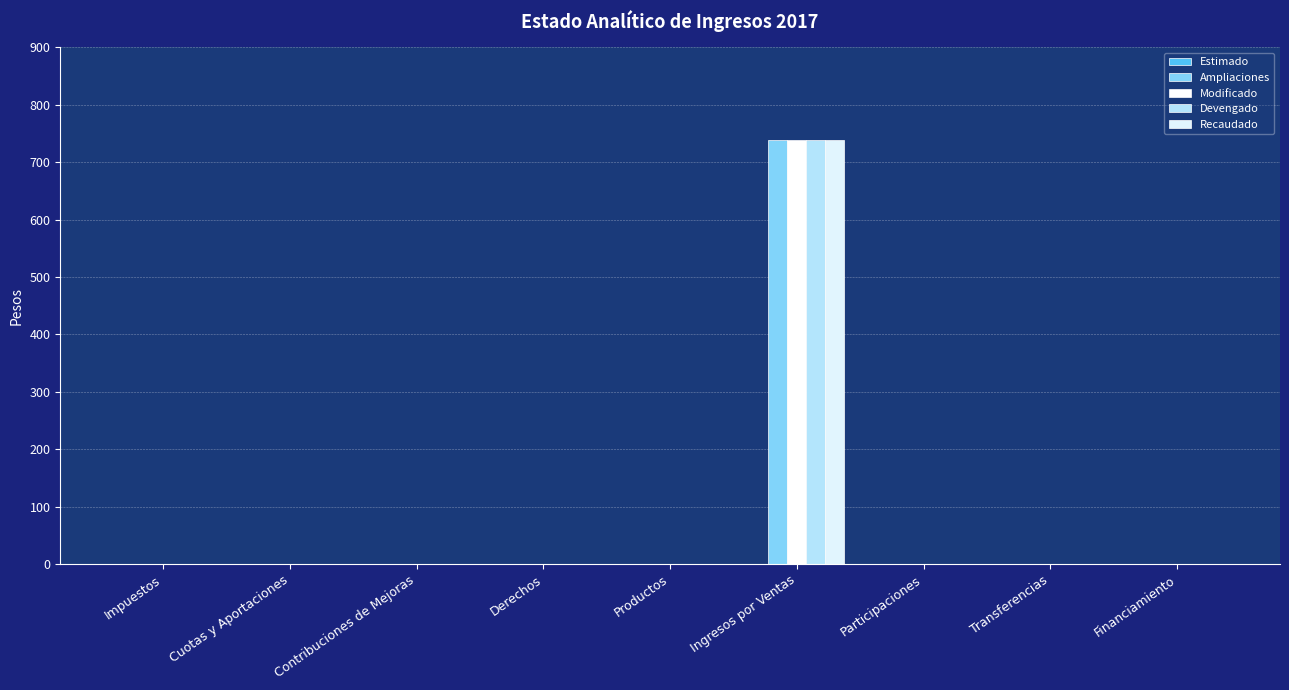

Does the chart contain stacked bars?

No